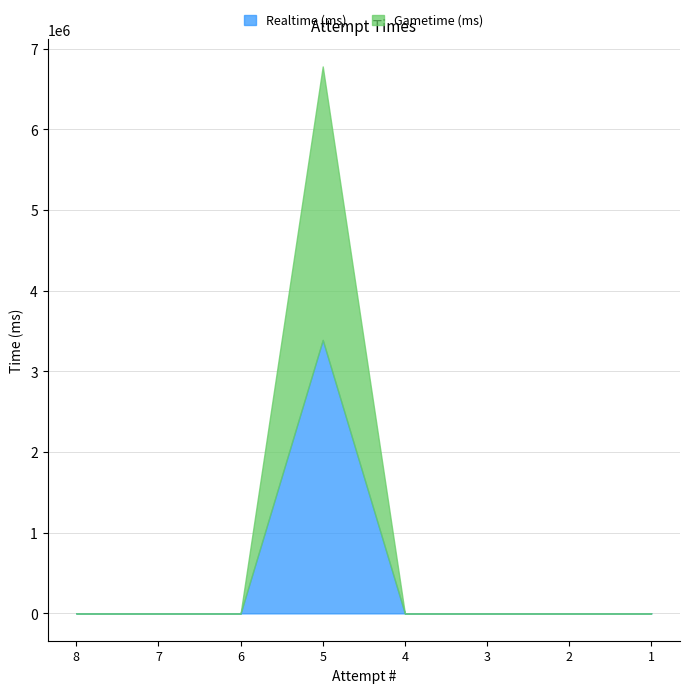

At which category is the sum across all series the highest?

5